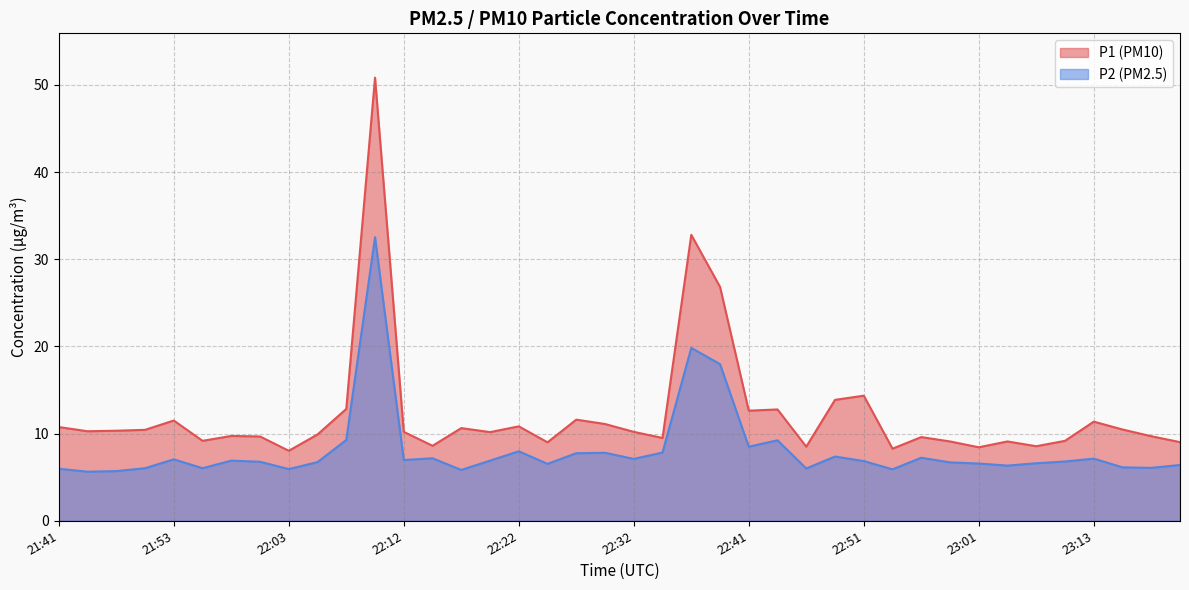

What are all the series names shown in the legend?

P1, P2